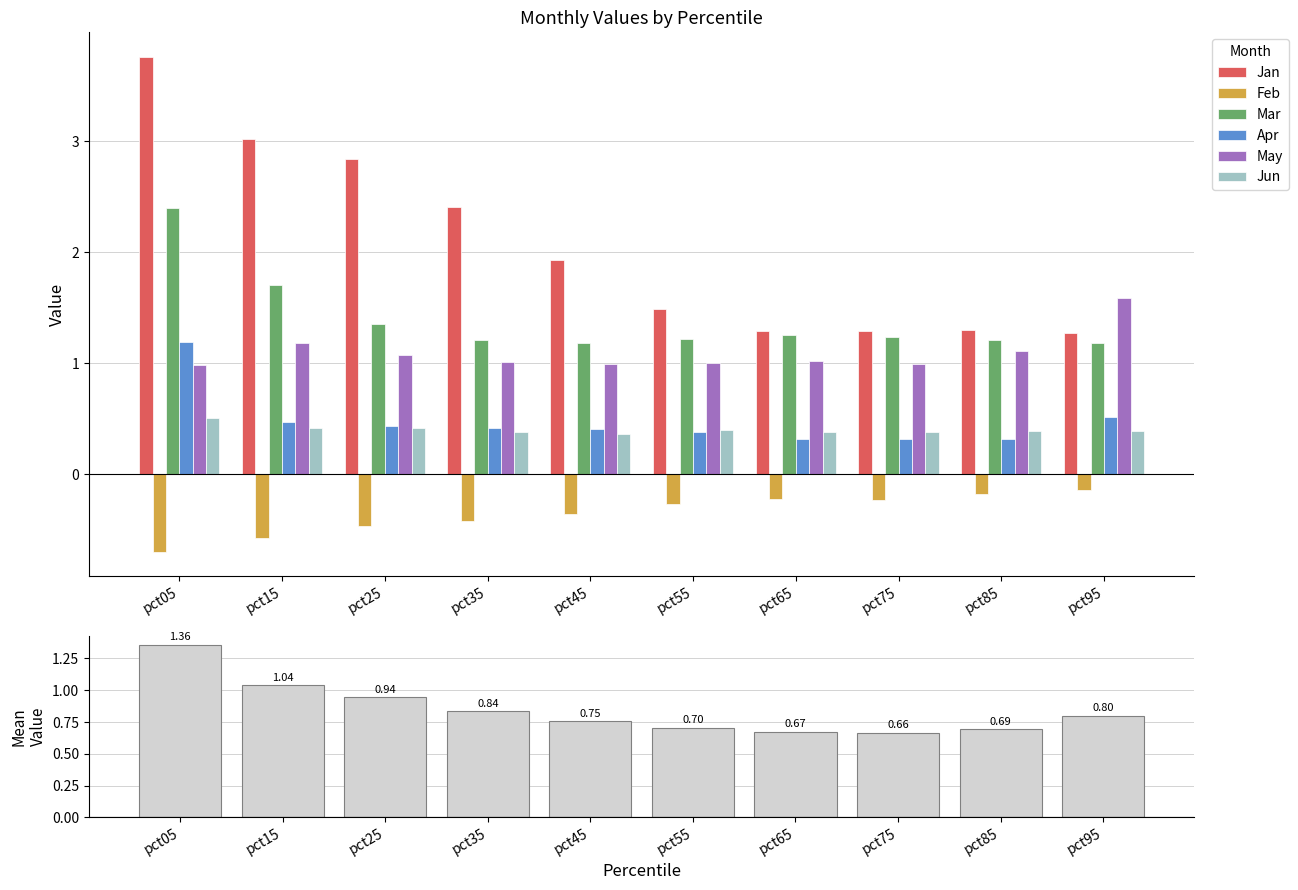

Is the value of Jan at pct45 greater than the value of Jun at pct25?

Yes